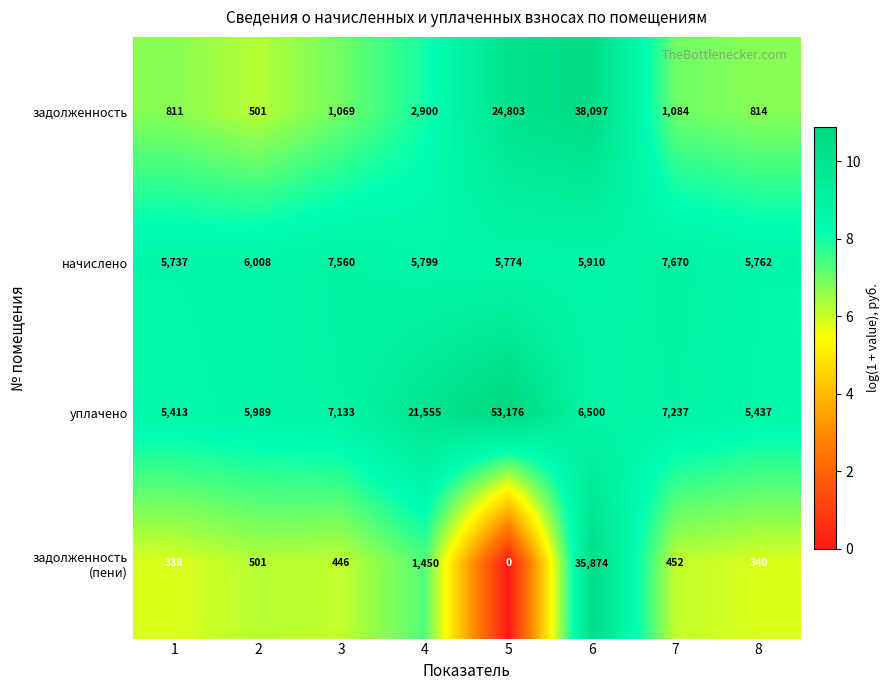

Is it true that начислено equals 9087 at 6?

False